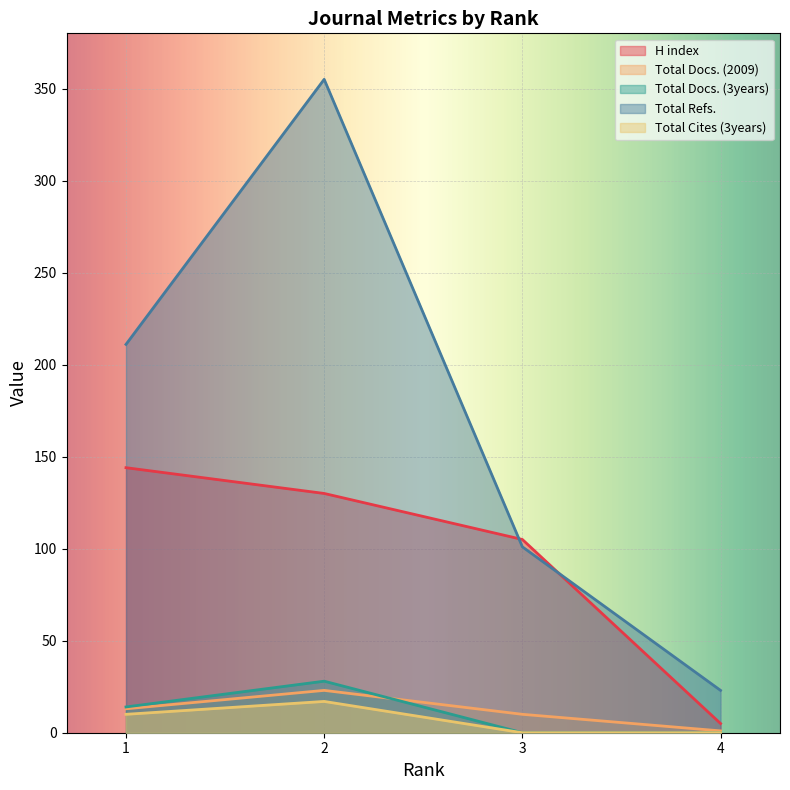

What are all the series names shown in the legend?

H index, Total Docs. (2009), Total Docs. (3years), Total Refs., Total Cites (3years)